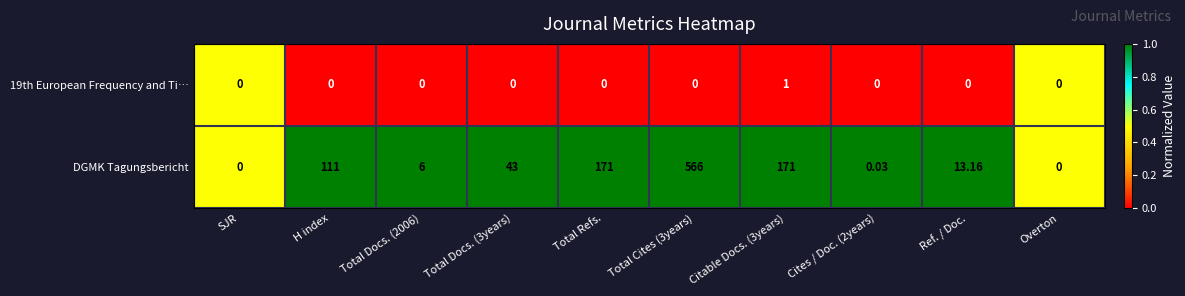

Which series has the largest total across all categories?

DGMK Tagungsbericht